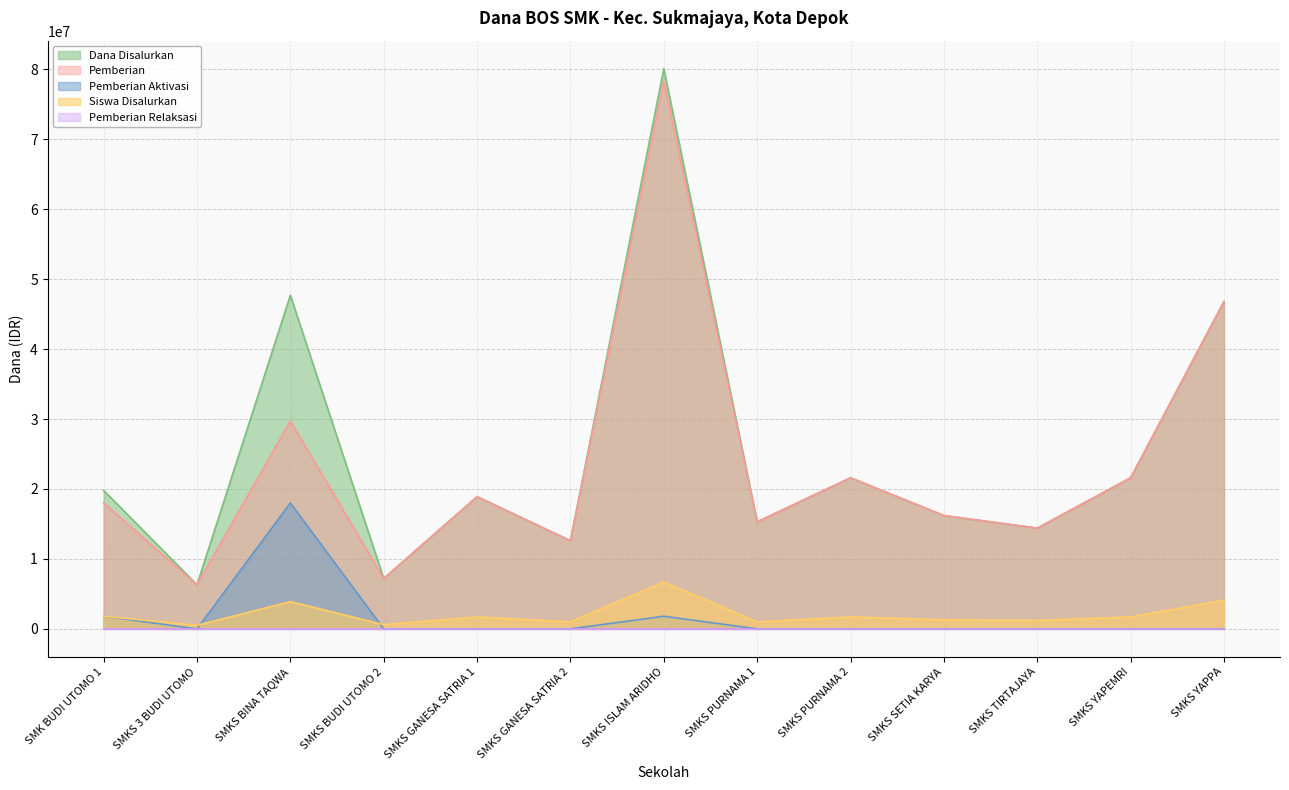

Which category has the lowest value in the Pemberian Aktivasi series?

SMKS 3 BUDI UTOMO